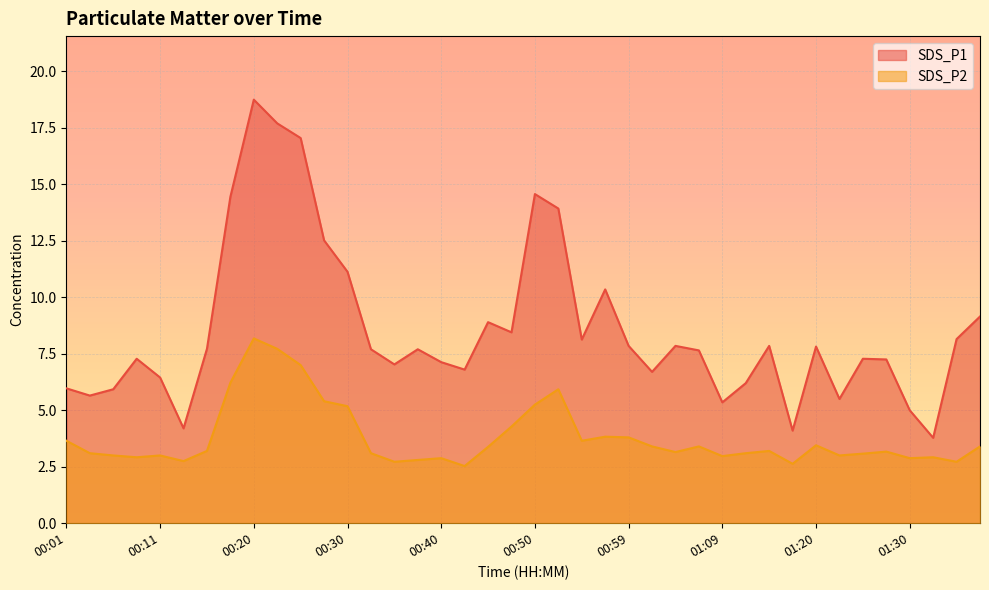

At which category is the sum across all series the highest?

00:20